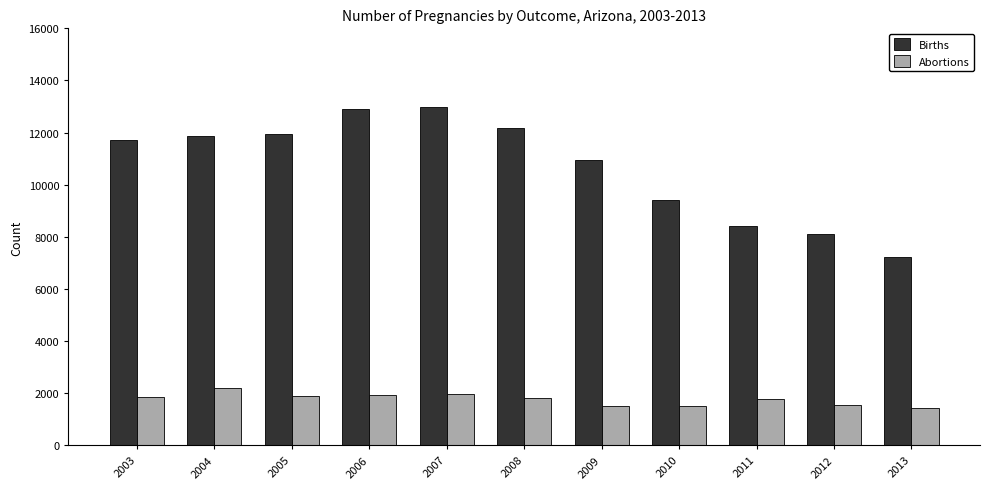

What is the highest value of the Abortions series?

2220